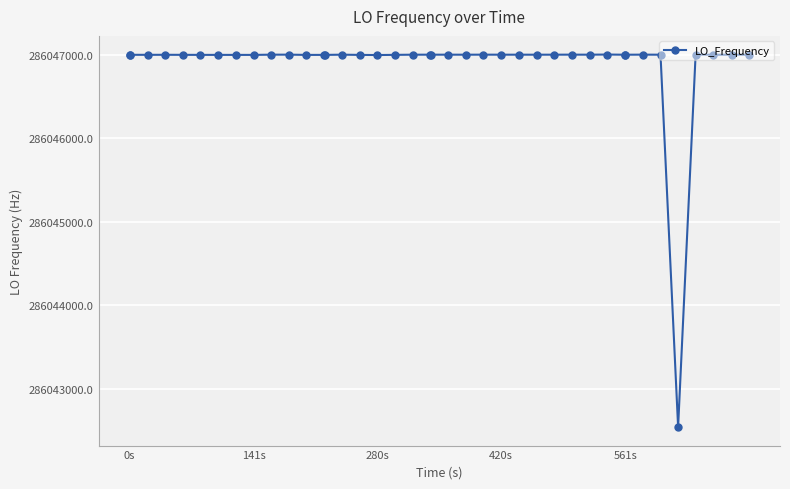

What is the difference between the second highest and minimum values?

4457.1